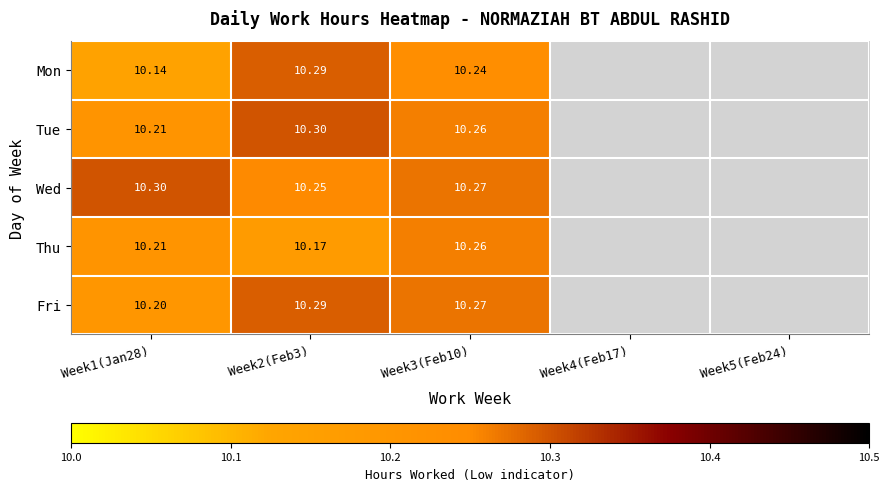

Is the value of Tue at Week1(Jan28) greater than the value of Thu at Week3(Feb10)?

No